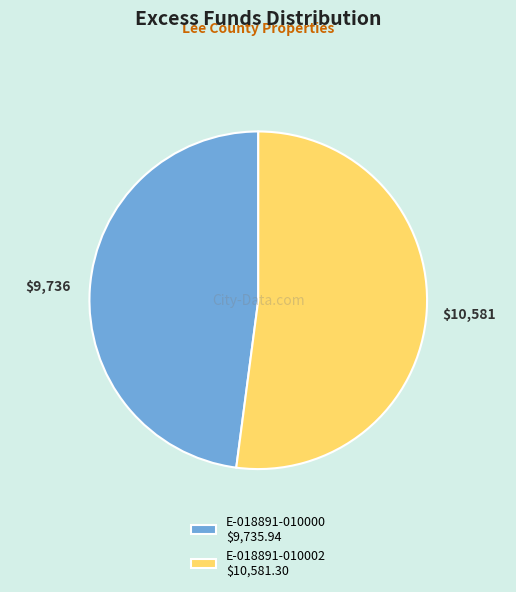

Does E-018891-010000 $9,735.94 represent more than half of the total?

No